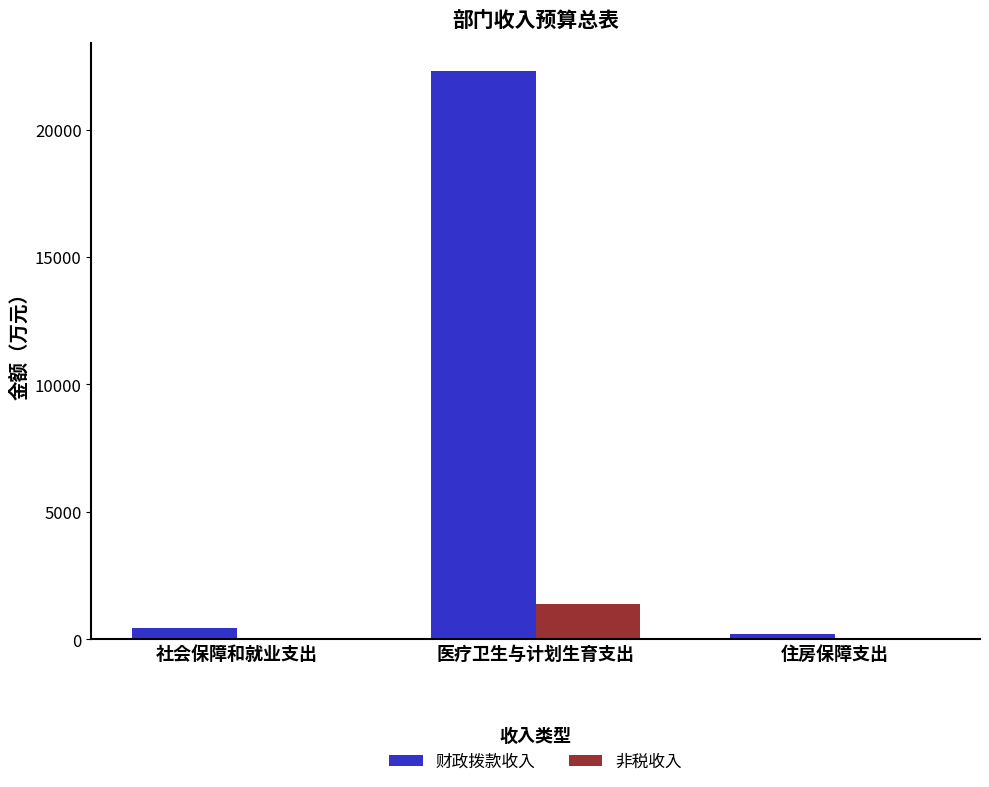

At which label does 财政拨款收入 reach its peak?

医疗卫生与计划生育支出